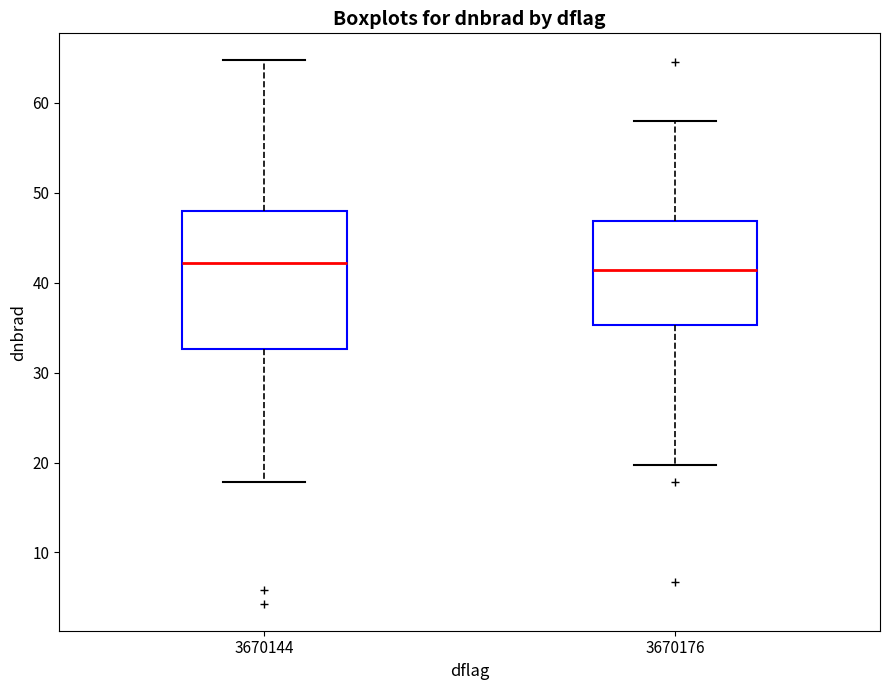

Reading left to right, transcribe this box plot: for each box, give where its median line is, the range the box spans, and where its two whiskers end, as read against the y-axis. The values are not printed on the chart, so give them approximately, as read against the axis.

3670144: median 42, box 33 to 48, whiskers 18 to 65
3670176: median 41, box 35 to 47, whiskers 20 to 58